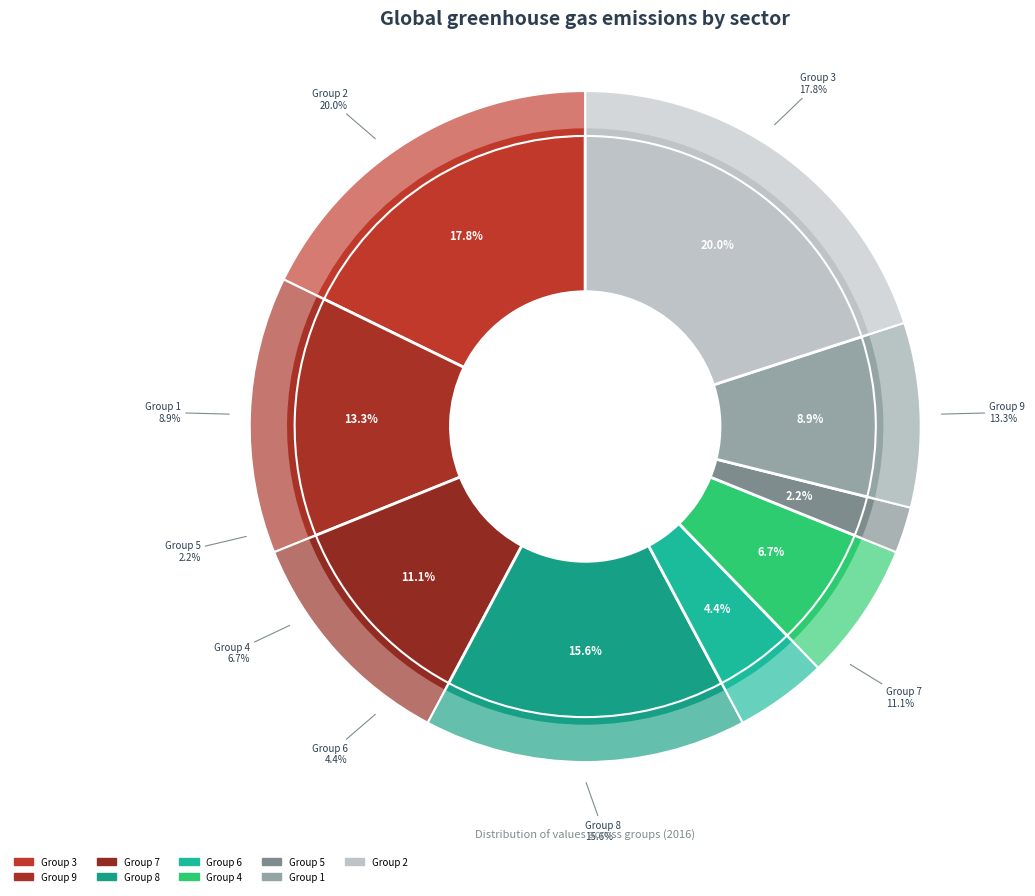

What is the ratio of the value at 1 to the value at 3?

0.5